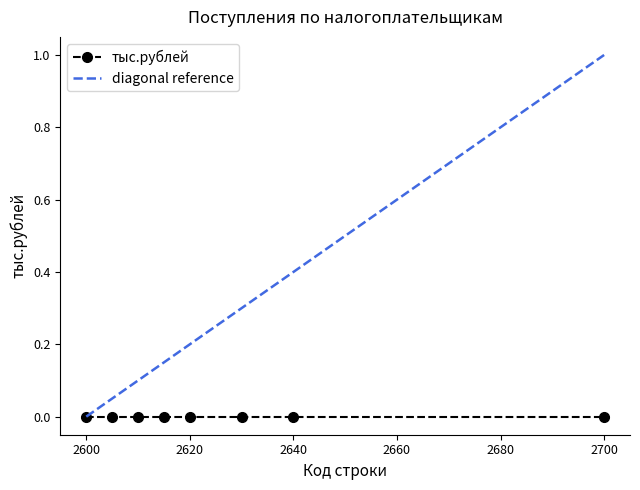

How many categories are shown in the chart?

8